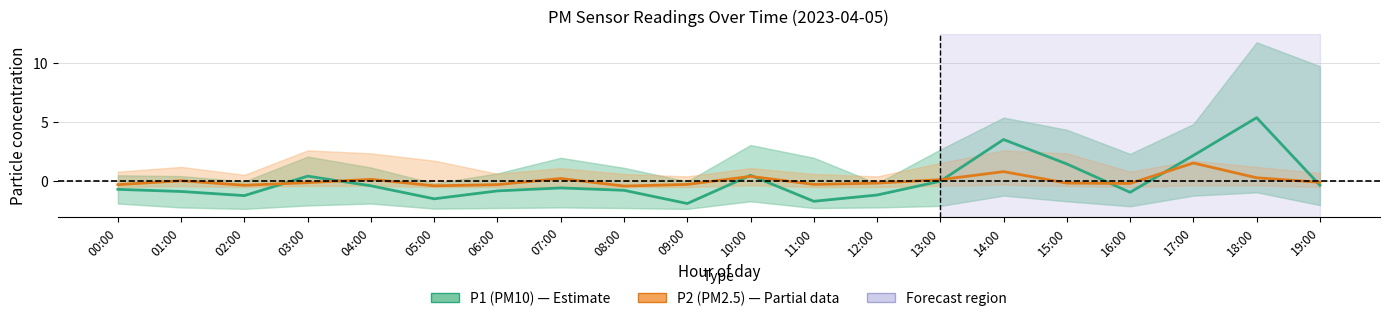

Which label corresponds to the largest value in the chart?

18:00